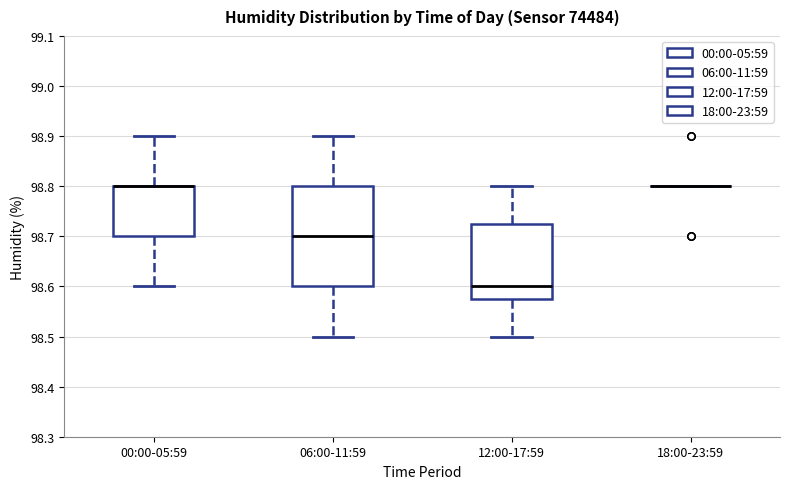

Reading left to right, transcribe this box plot: for each box, give where its median line is, the range the box spans, and where its two whiskers end, as read against the y-axis. The values are not printed on the chart, so give them approximately, as read against the axis.

00:00-05:59: median 98.80 (drawn on the box's upper edge), box 98.70 to 98.80, whiskers 98.60 to 98.90
06:00-11:59: median 98.70, box 98.60 to 98.80, whiskers 98.50 to 98.90
12:00-17:59: median 98.60, box 98.58 to 98.73, whiskers 98.50 to 98.80
18:00-23:59: box collapsed to a line at 98.80, whiskers 98.80 to 98.80